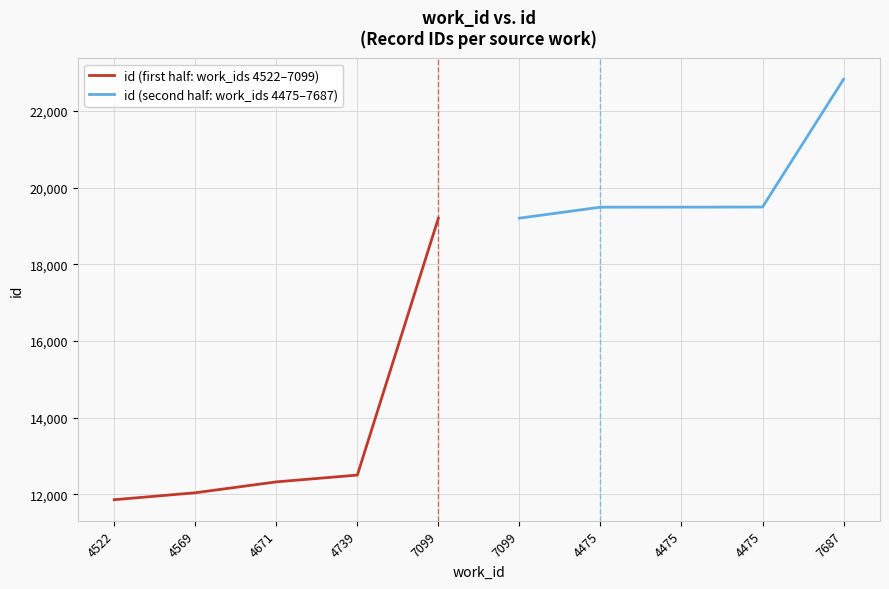

How many data points does each series have?

5